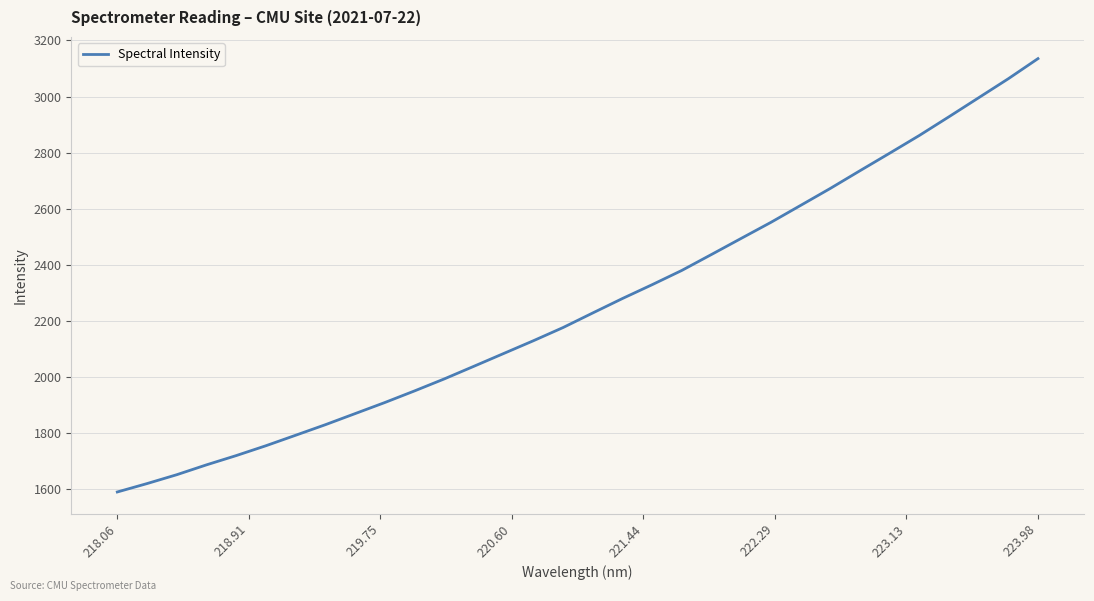

True or false: the data has more than 2 interior local peaks.

False